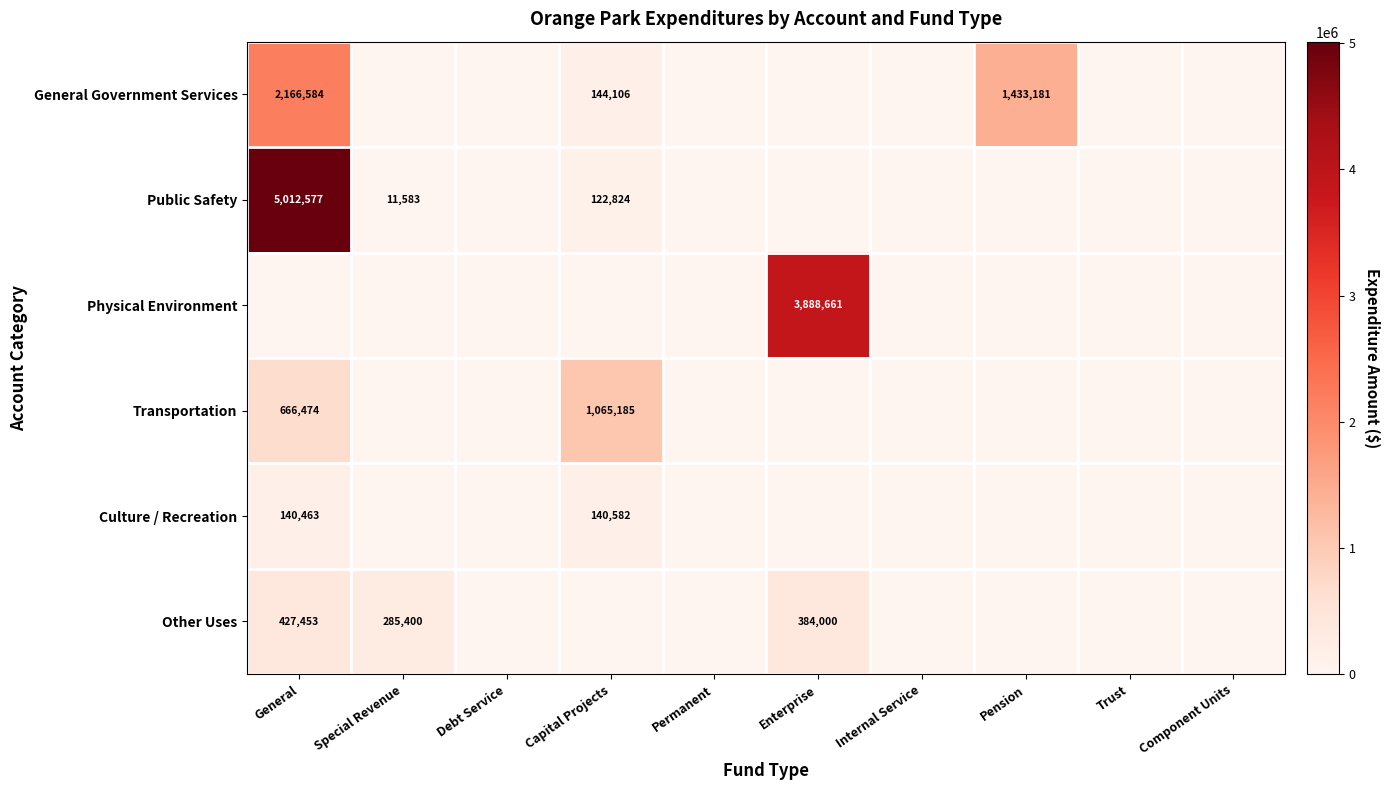

Between Component Units and Internal Service, which is larger?

Component Units